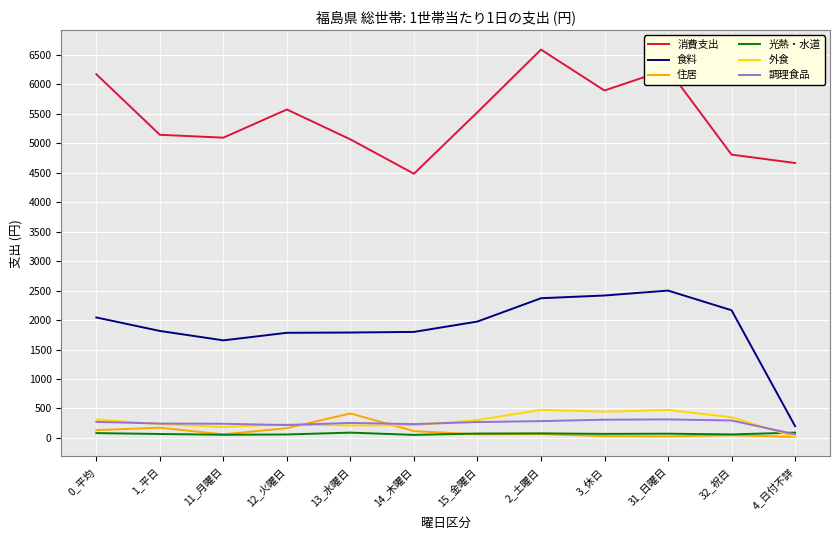

Is the value of 住居 at 14_木曜日 greater than the value of 食料 at 15_金曜日?

No